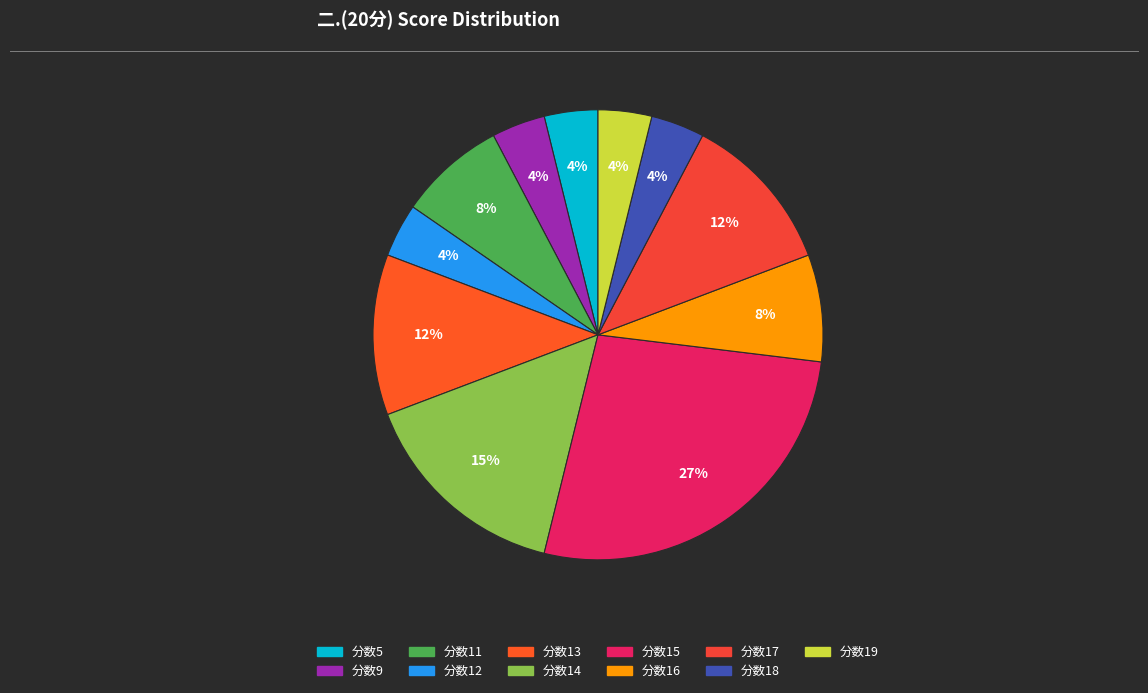

Count the number of slices in the pie.

11